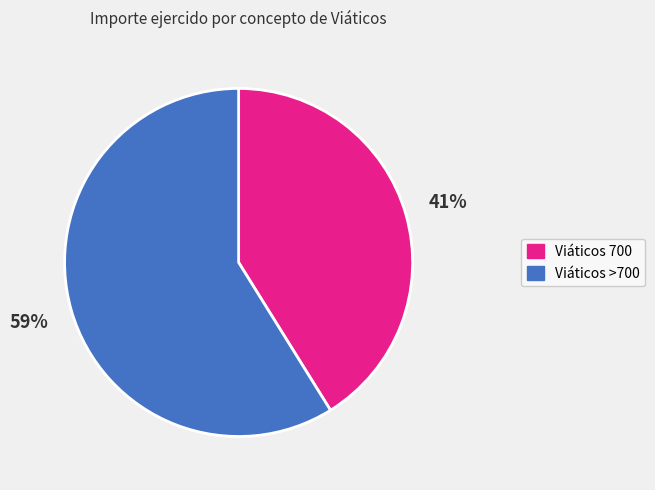

To the nearest percent, what percentage of the pie is Viáticos 700?

41%